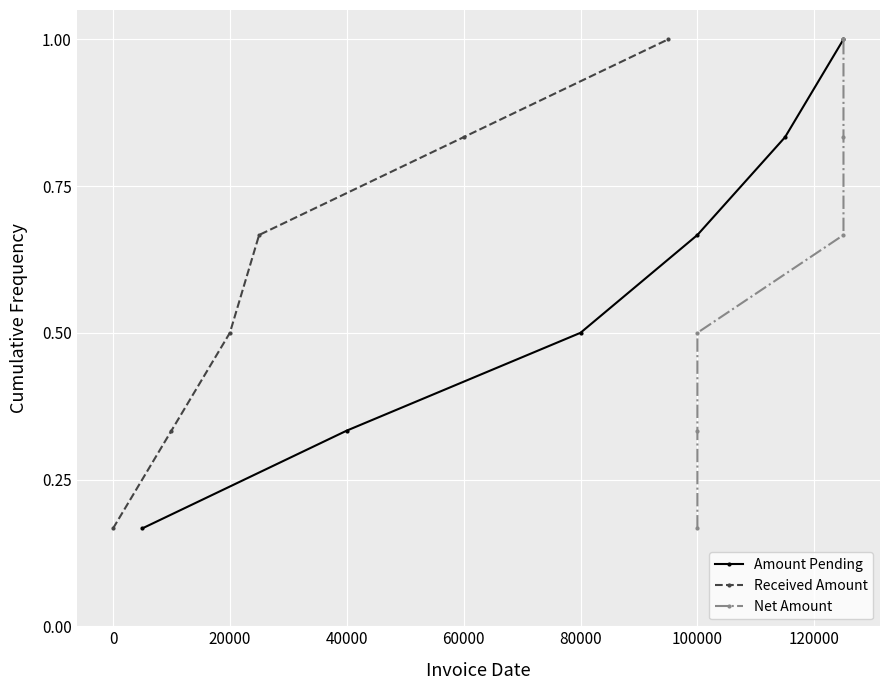

True or false: Amount Pending has more than 0 points higher than both neighbors.

False